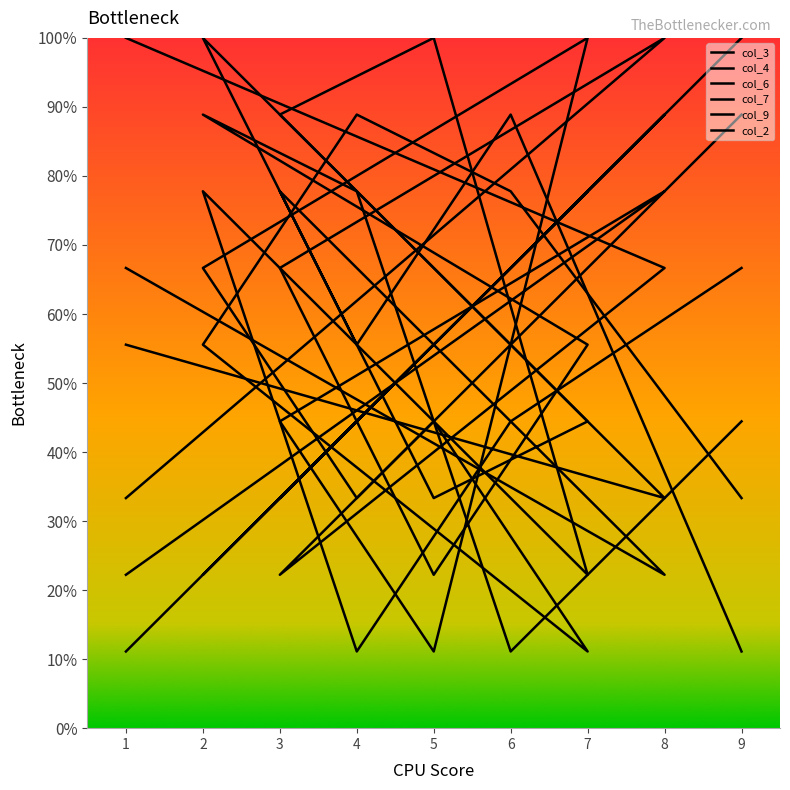

Reading left to right, extract all data points from this chart.

col_3: 9=1.1	6=8.9	4=5.6	2=10.0	7=4.4	5=3.3	3=7.8	8=2.2	1=6.7
col_4: 9=3.3	6=7.8	4=8.9	2=5.6	7=1.1	5=4.4	3=2.2	8=6.7	1=10.0
col_6: 9=6.7	6=4.4	4=1.1	2=7.8	7=2.2	5=10.0	3=8.9	8=3.3	1=5.6
col_7: 9=8.9	6=5.6	4=3.3	2=6.7	7=10.0	5=1.1	3=4.4	8=7.8	1=2.2
col_9: 9=4.4	6=1.1	4=7.8	2=8.9	7=5.6	5=2.2	3=6.7	8=10.0	1=3.3
col_2: 9=10.0	6=6.7	4=4.4	2=2.2	7=7.8	5=5.6	3=3.3	8=8.9	1=1.1